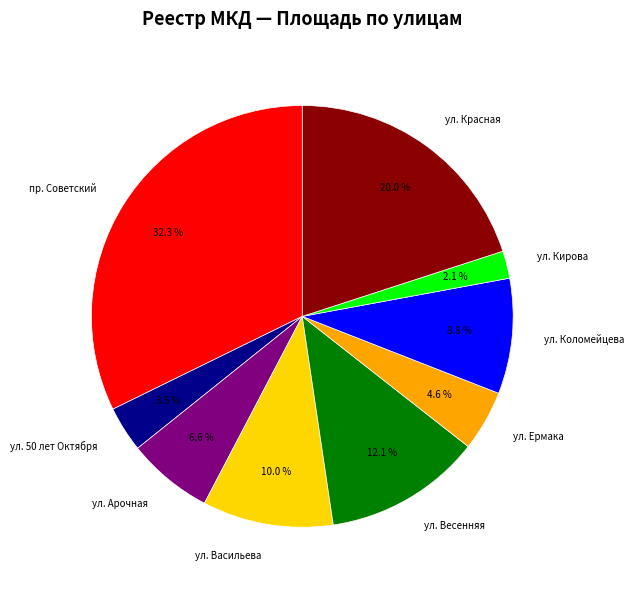

Does any single category account for the majority?

No